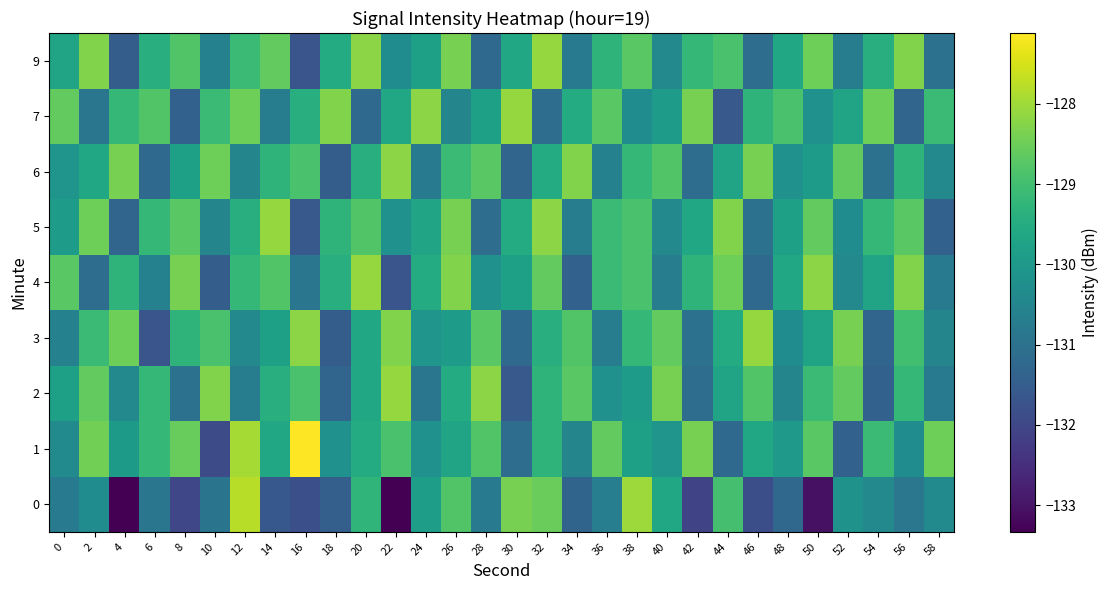

At 34, list the series in order from smallest to largest.

4, 0, 9, 5, 1, 7, 3, 2, 6